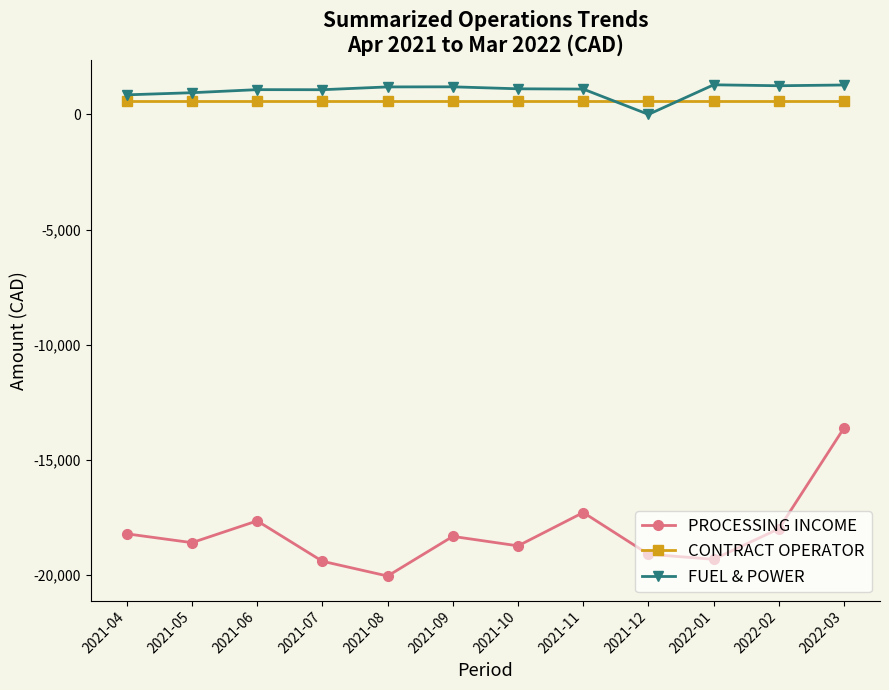

At which category is the sum across all series the highest?

2022-03